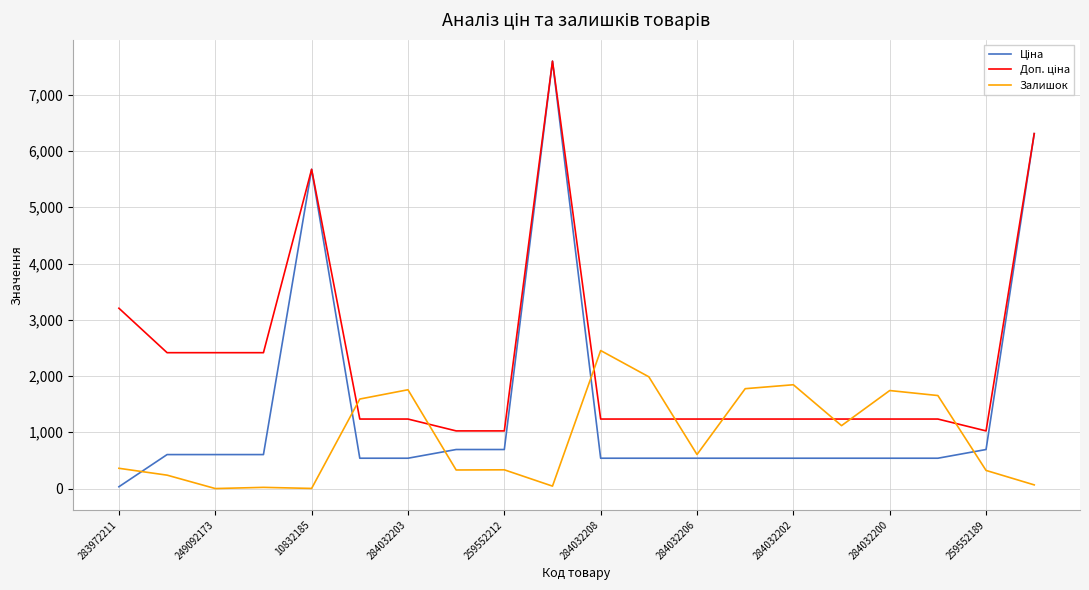

What is the greatest value displayed?

7596.5